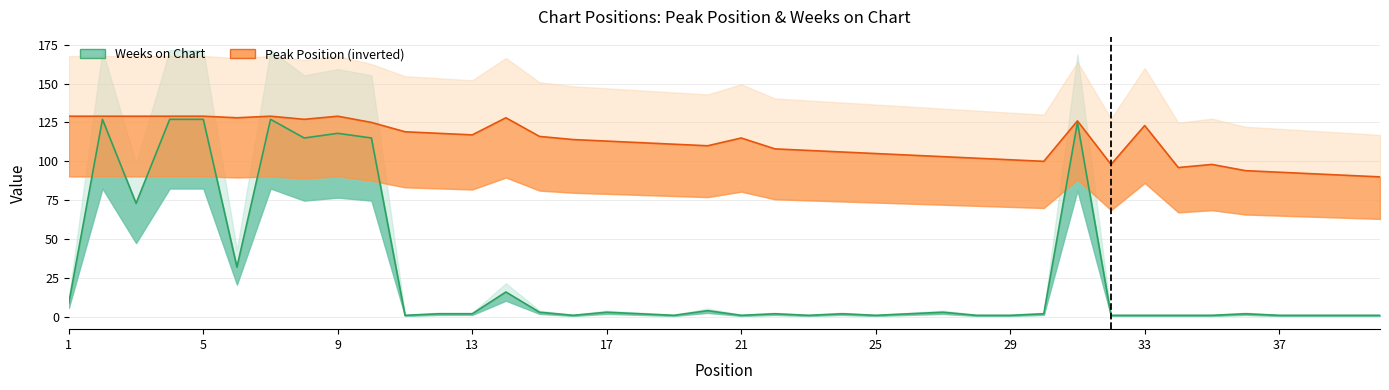

Reading right to left, list all the values displayed in this chart.

Peak Position: 90	91	92	93	94	98	96	123	98	126	100	101	102	103	104	105	106	107	108	115	110	111	112	113	114	116	128	117	118	119	125	129	127	129	128	129	129	129	129	129
Weeks on Chart: 1	1	1	1	2	1	1	1	1	125	2	1	1	3	2	1	2	1	2	1	4	1	2	3	1	3	16	2	2	1	115	118	115	127	32	127	127	73	127	9